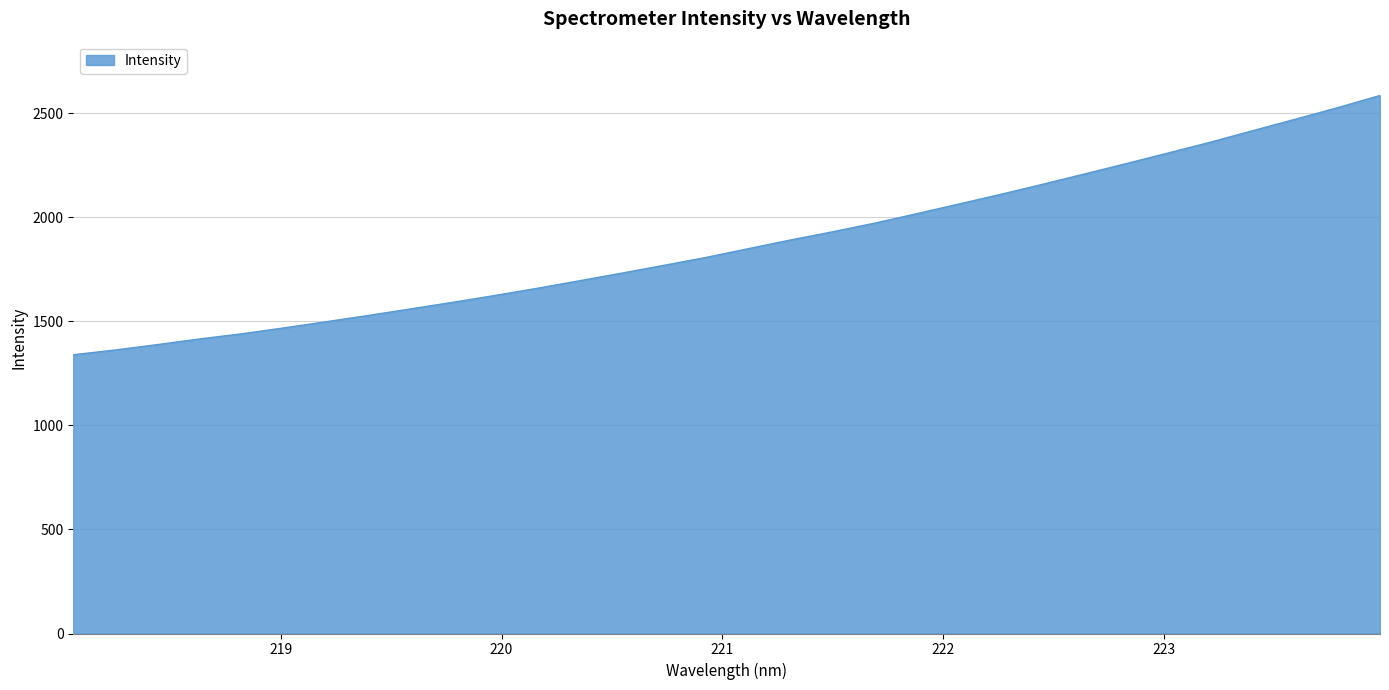

What is the minimum value shown in the chart?

1339.1